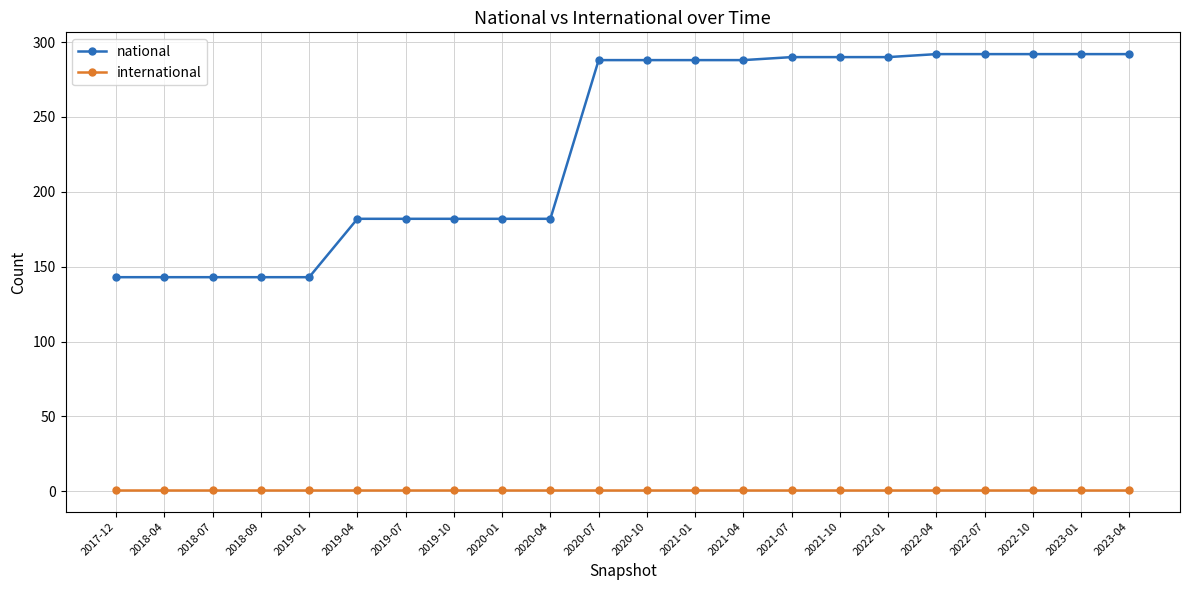

What is the greatest value displayed?

292